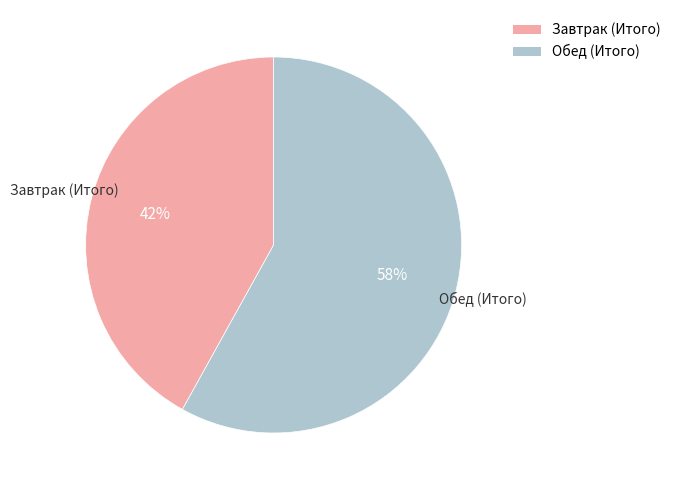

The Обед (Итого) slice represents 46% of the pie. True or false?

False